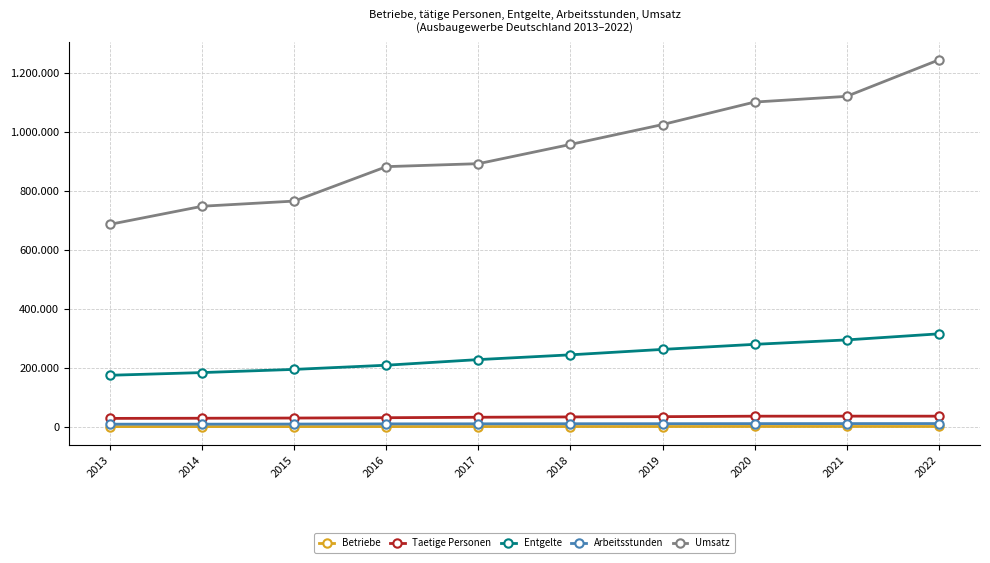

Which series has the widest spread of values?

Umsatz